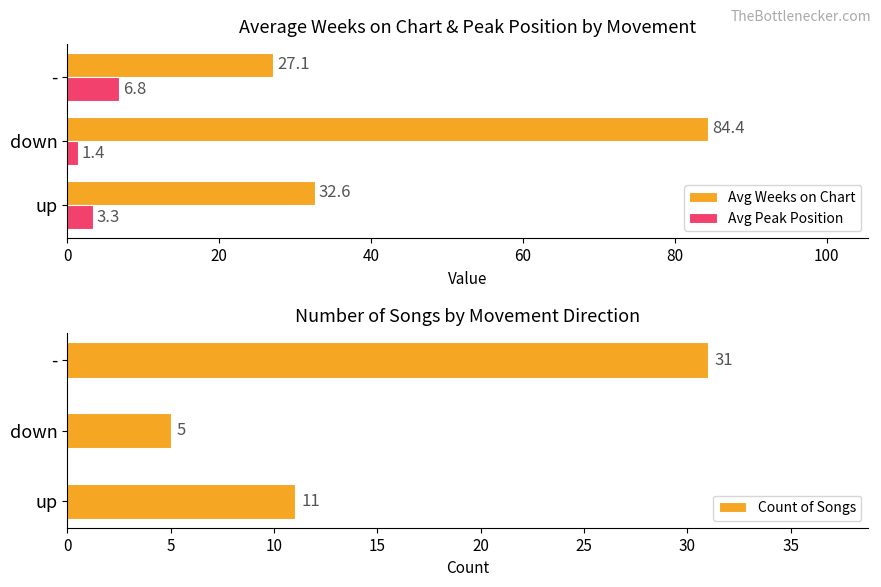

Are the bars horizontal?

Yes